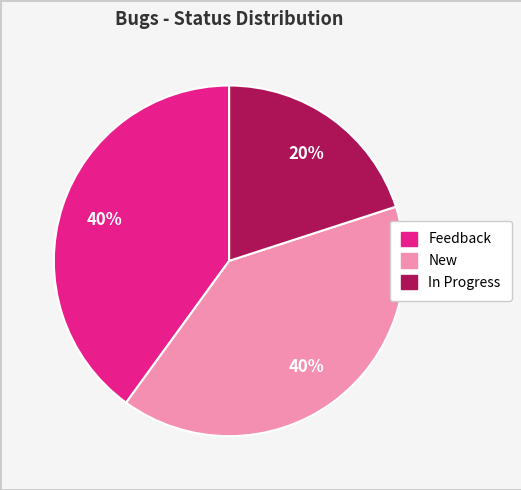

How many segments does this pie chart have?

3